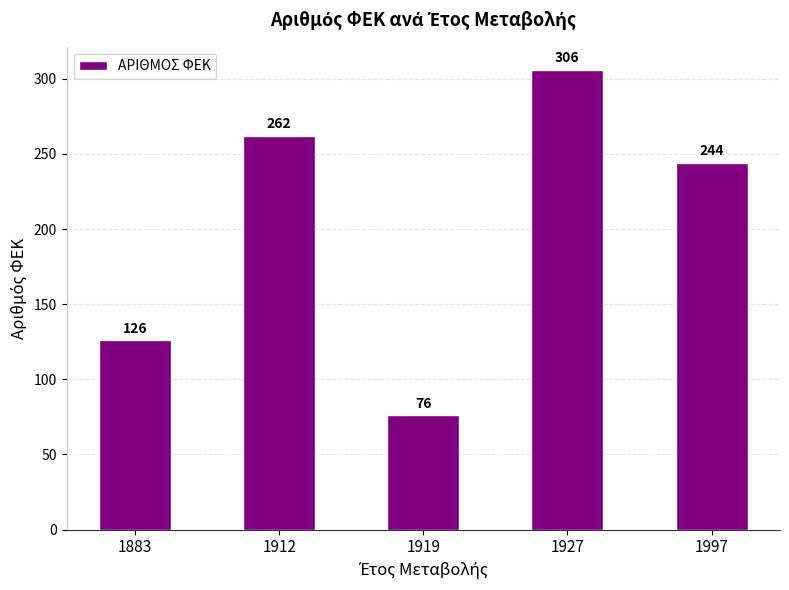

True or false: the data shows 83 at 1912.

False